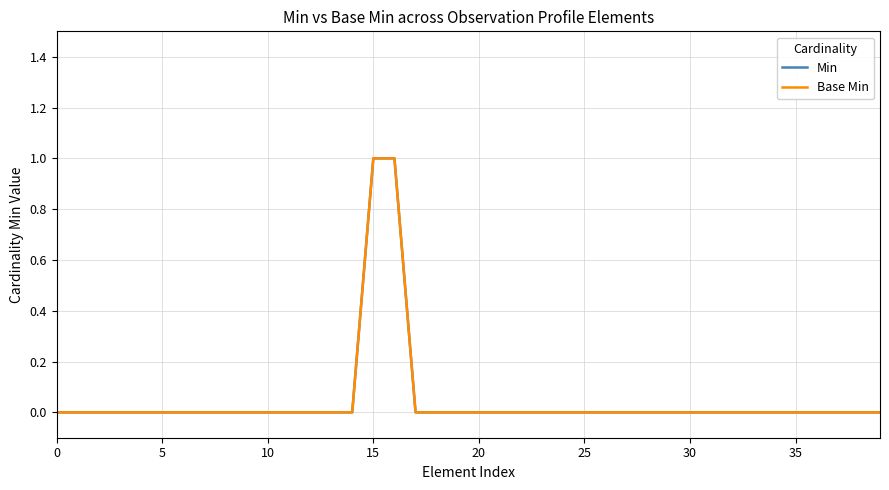

What is the difference between the maximum and second lowest values in the Base Min series?

1